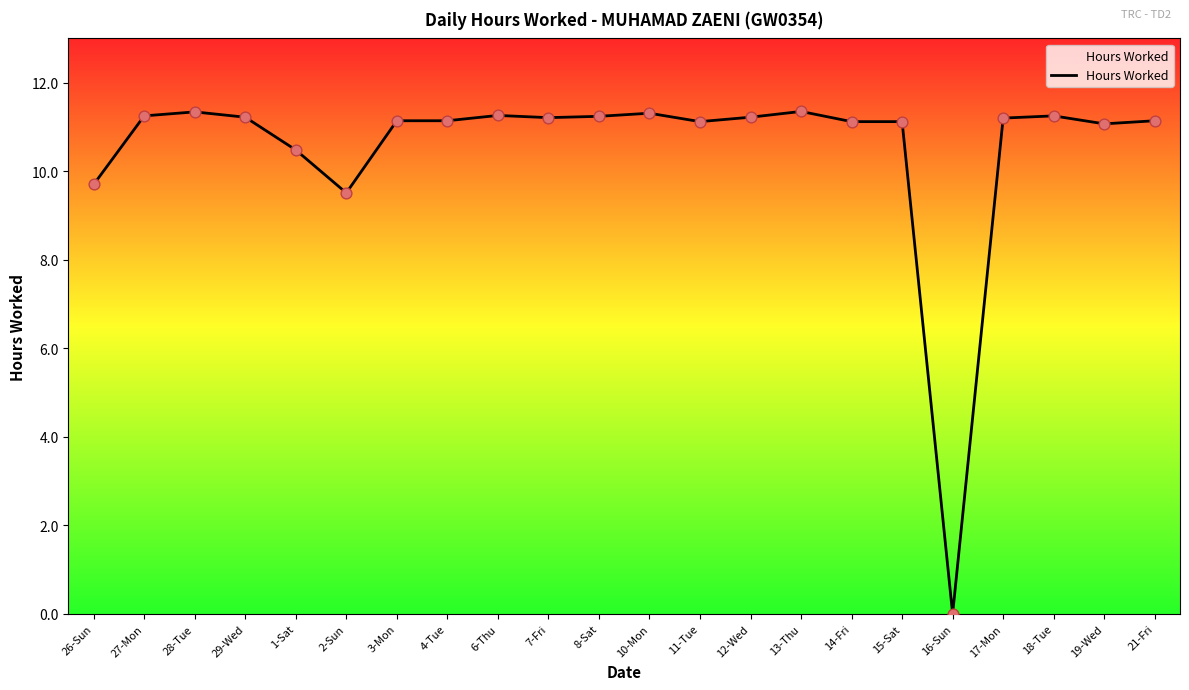

Which has a higher value, 14-Fri or 18-Tue?

18-Tue